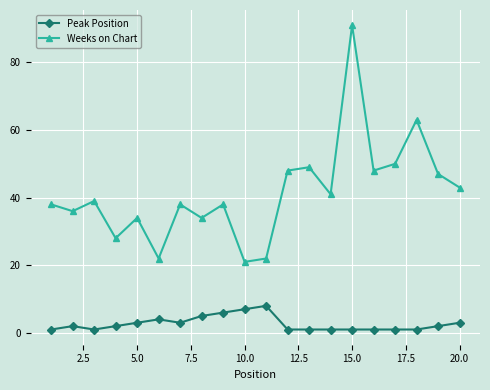

In Weeks on Chart, how many points are higher than both neighbors (excluding endpoints)?

7